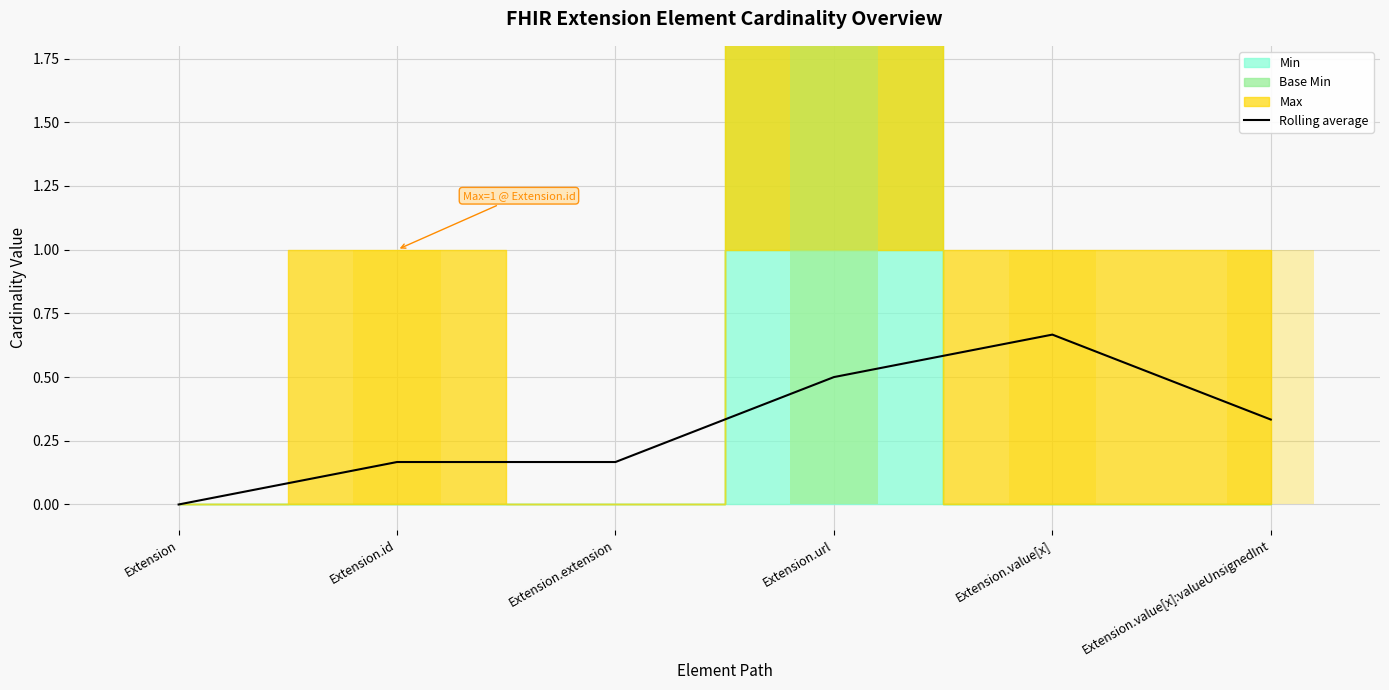

Which has a higher value, Extension.value[x]:valueUnsignedInt or Extension.extension?

Extension.value[x]:valueUnsignedInt